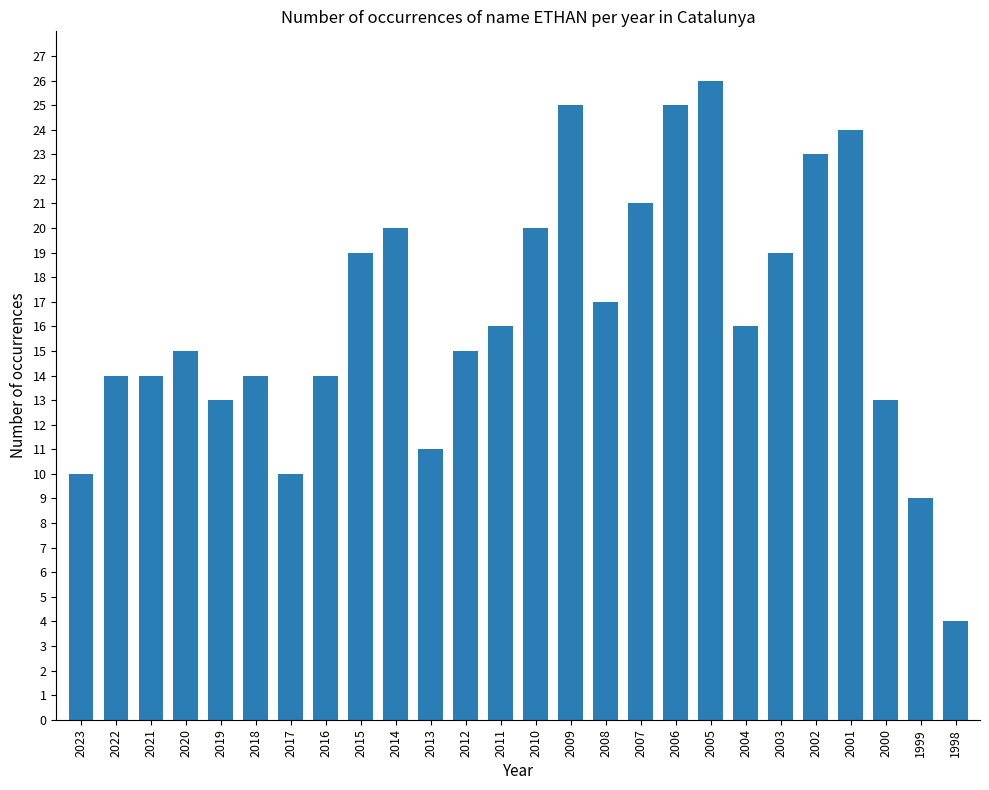

Which label corresponds to the largest value in the chart?

2005